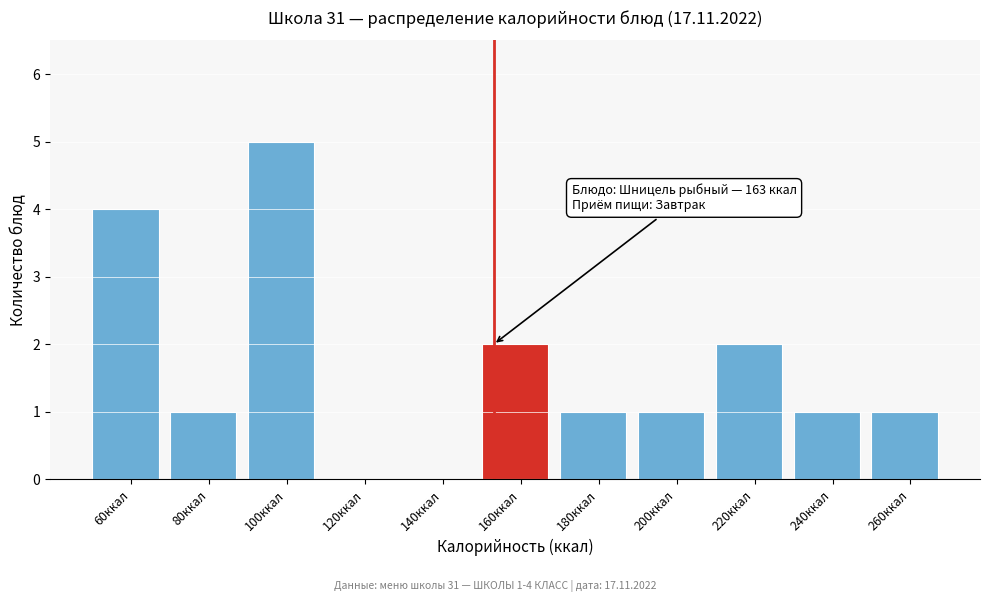

Reading left to right, extract all data points from this chart.

60ккал=4	80ккал=1	100ккал=5	120ккал=0	140ккал=0	160ккал=2	180ккал=1	200ккал=1	220ккал=2	240ккал=1	260ккал=1